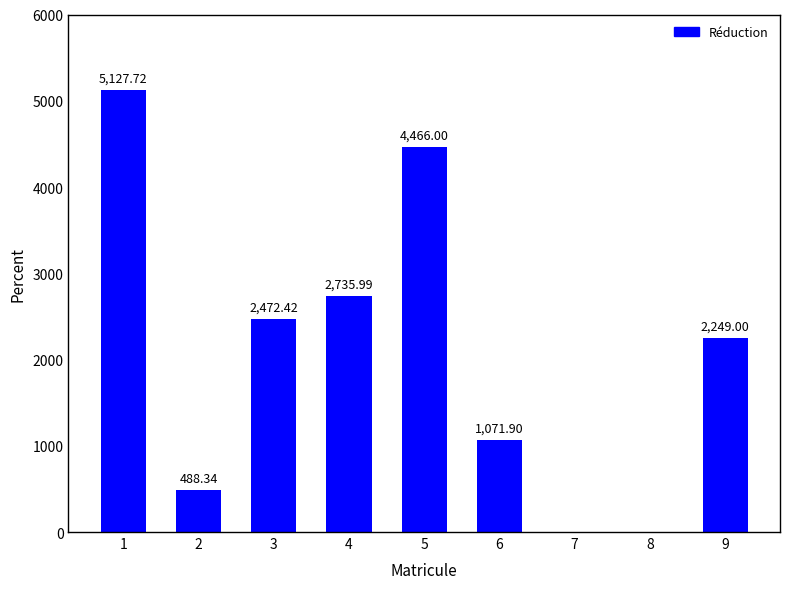

What is the sum of the values at 4 and 7?

2736.0